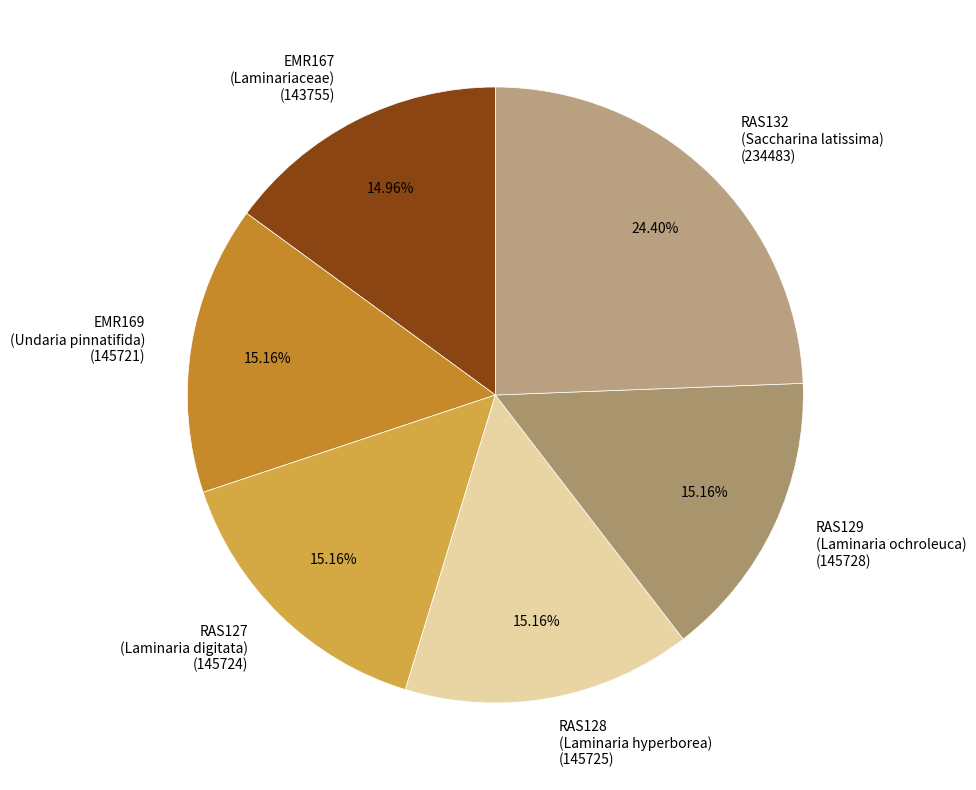

Does any single category account for the majority?

No